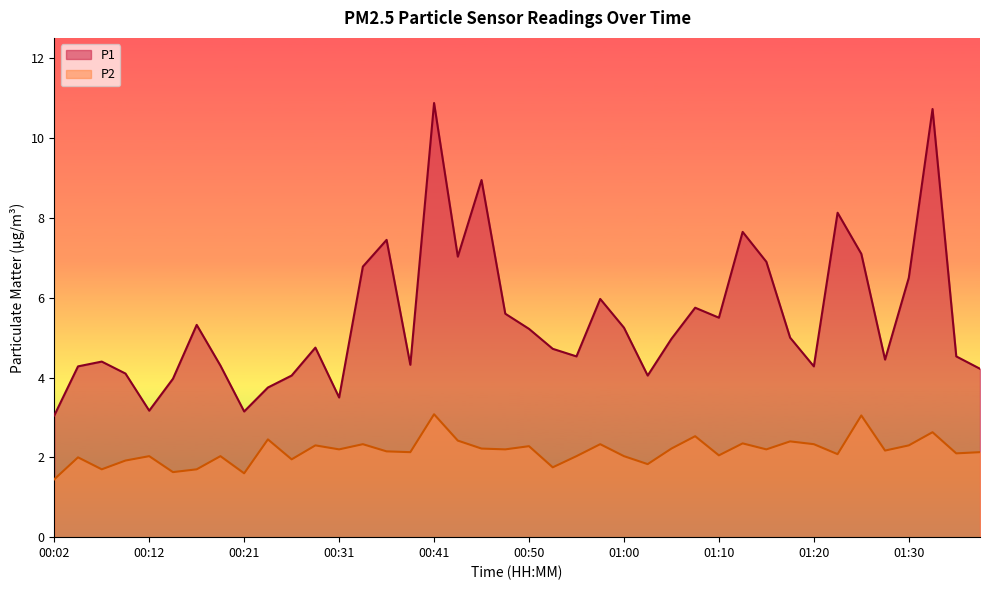

Where does the P2 series first go above 2?

00:12